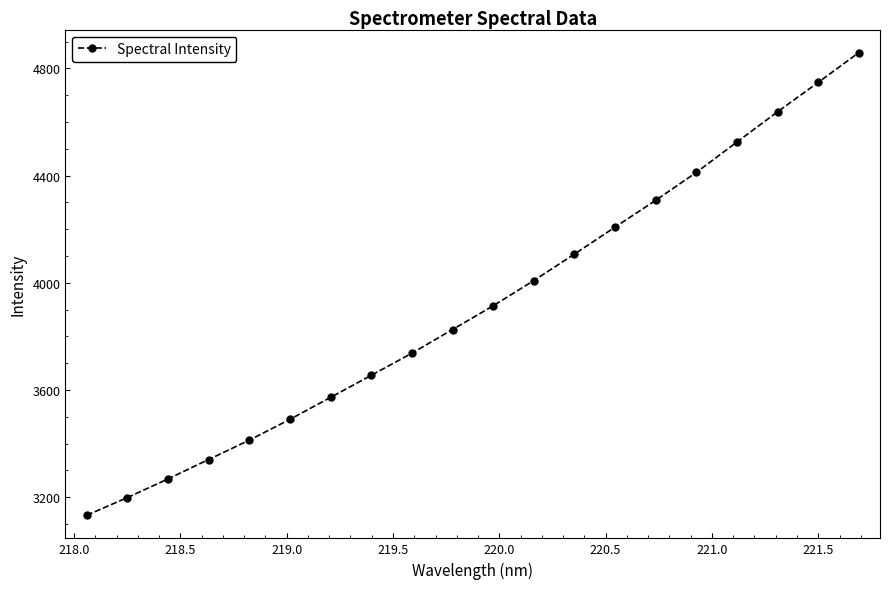

What is the value of the 1st point from the left?

3132.3